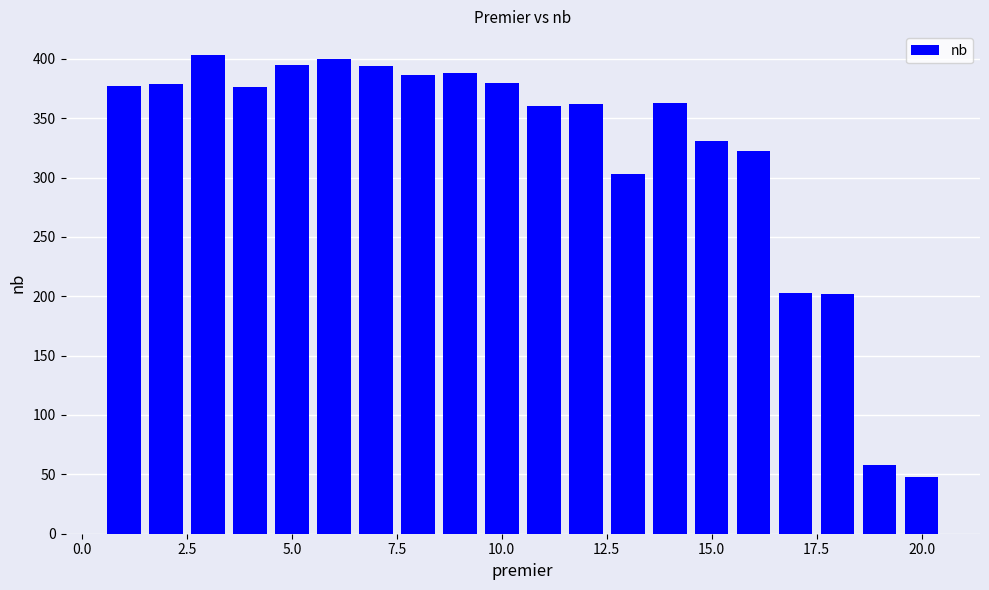

What is the minimum value shown in the chart?

48